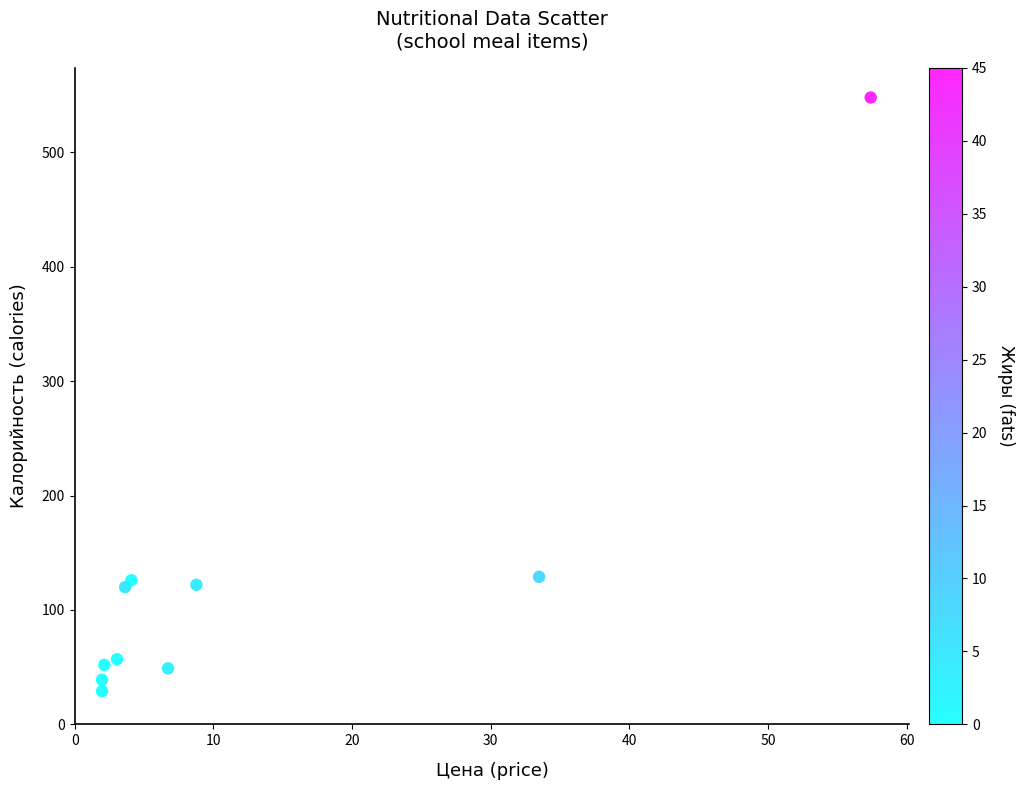

What is the range of Y values (max minus min)?

519